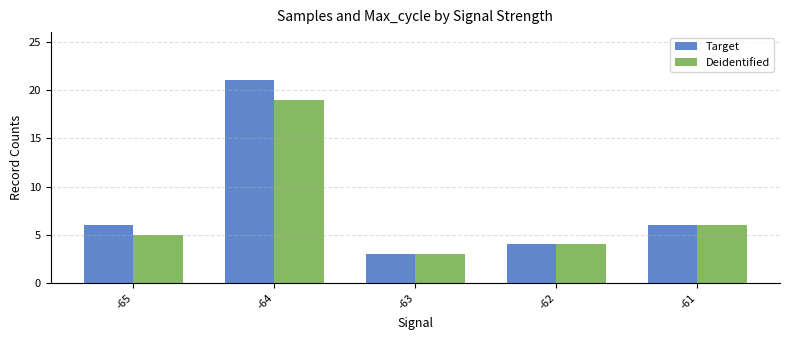

List the series in order of their peak value, lowest first.

Deidentified, Target